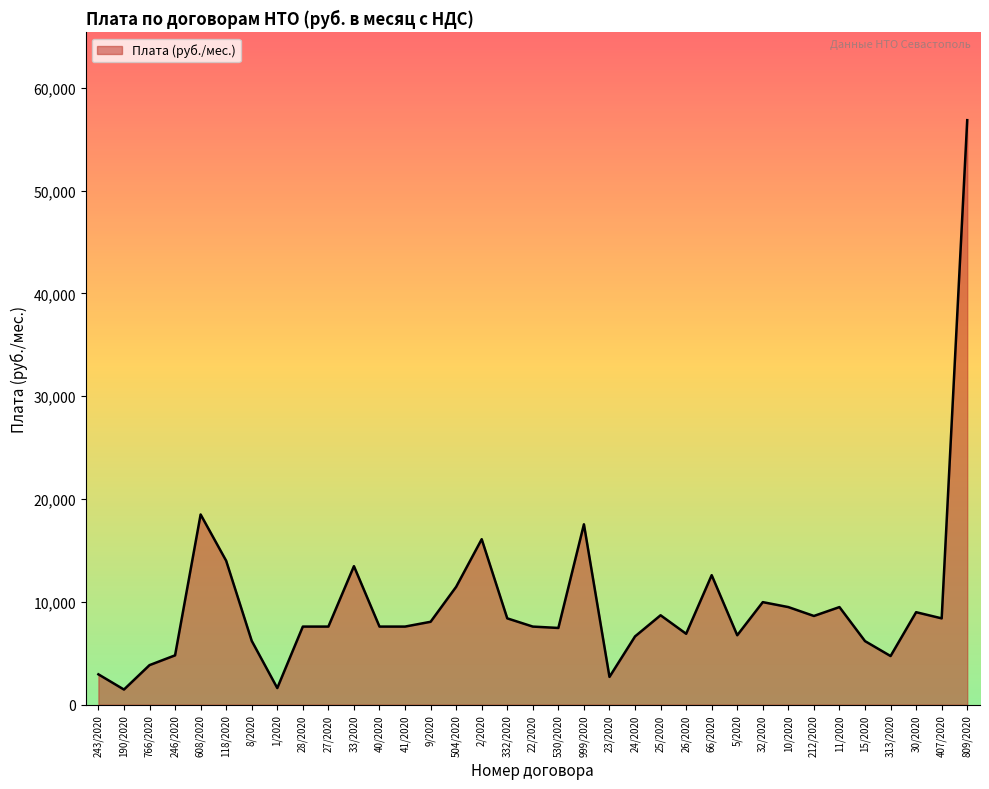

What is the difference between the maximum and second lowest values?

55221.6